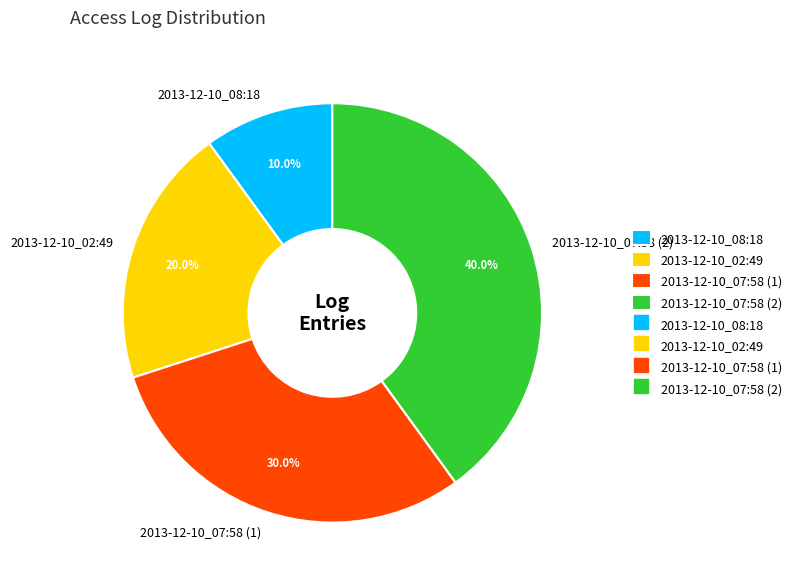

Rank the categories by value from lowest to highest.

2013-12-10_08:18, 2013-12-10_02:49, 2013-12-10_07:58 (1), 2013-12-10_07:58 (2)